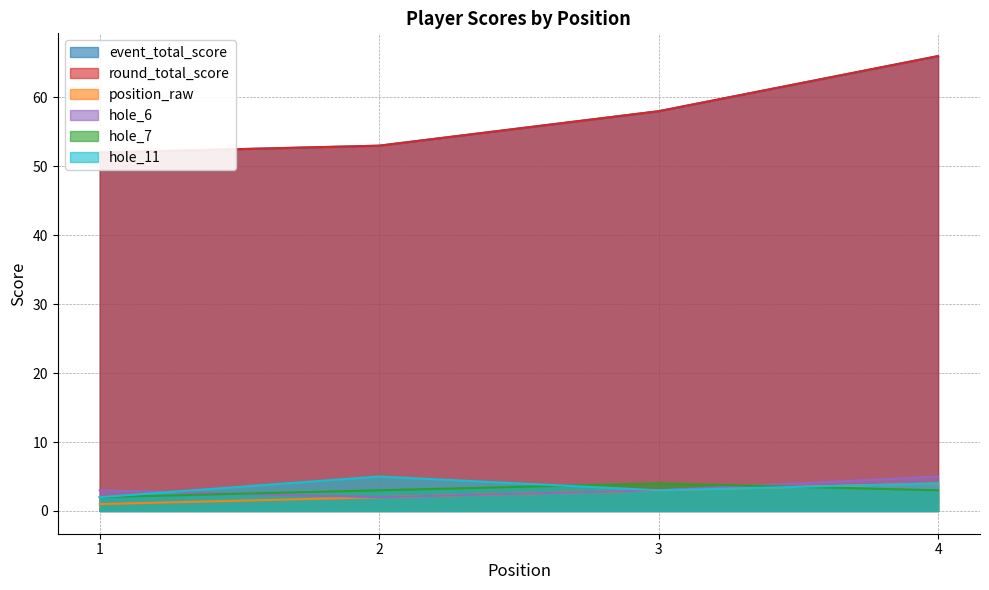

What is the difference between the second highest and second lowest values in the hole_11 series?

1